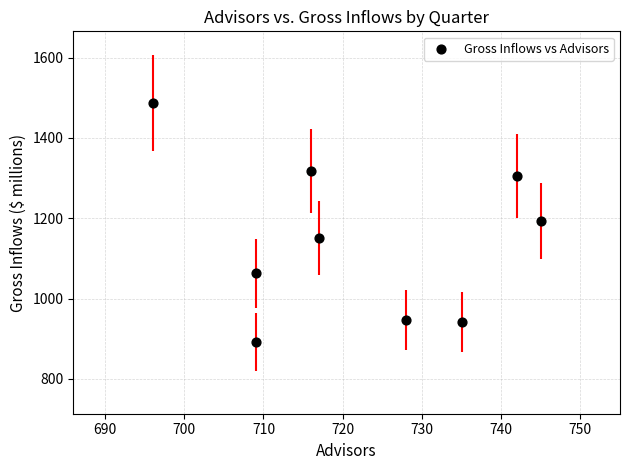

What is the average Y value?

1144.3